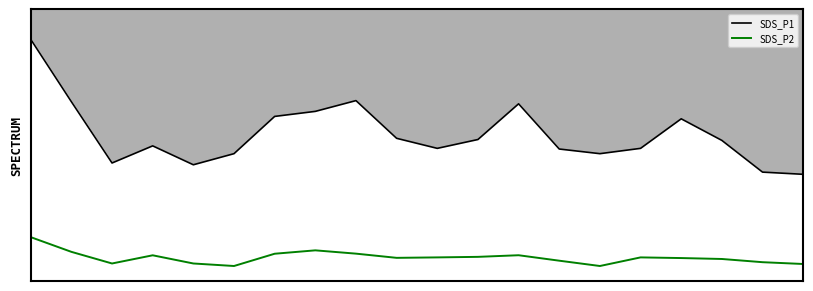

What is the difference between the maximum and minimum values in the SDS_P1 series?

45.0